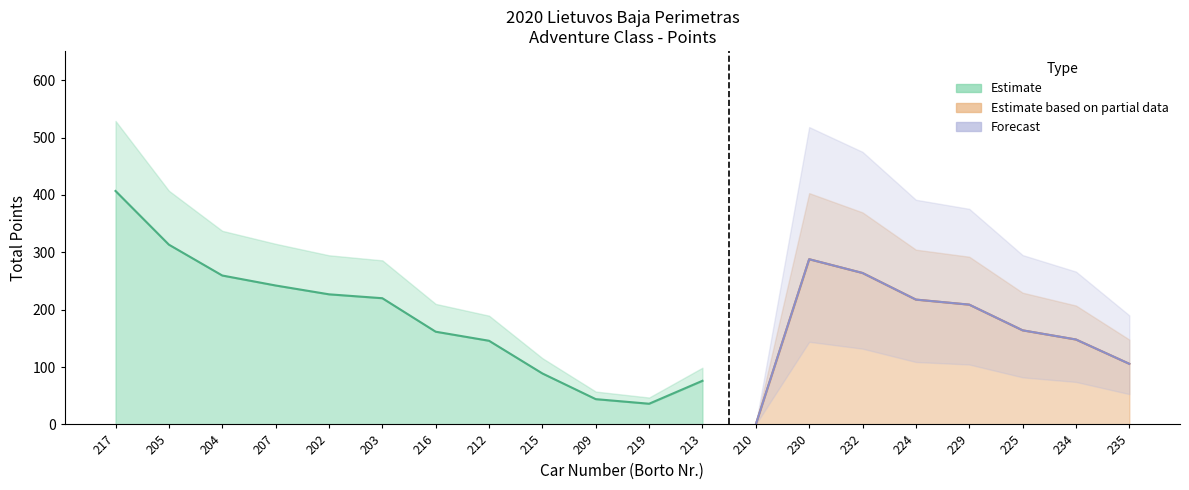

At how many categories does at least one series exceed 100?

16